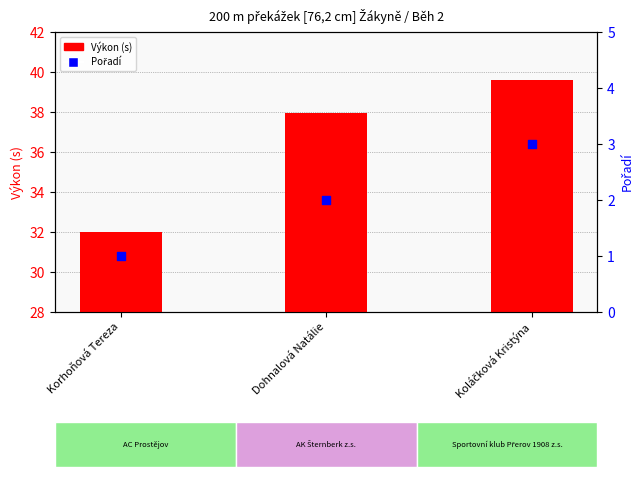

Which series reaches the minimum Y coordinate?

Pořadí